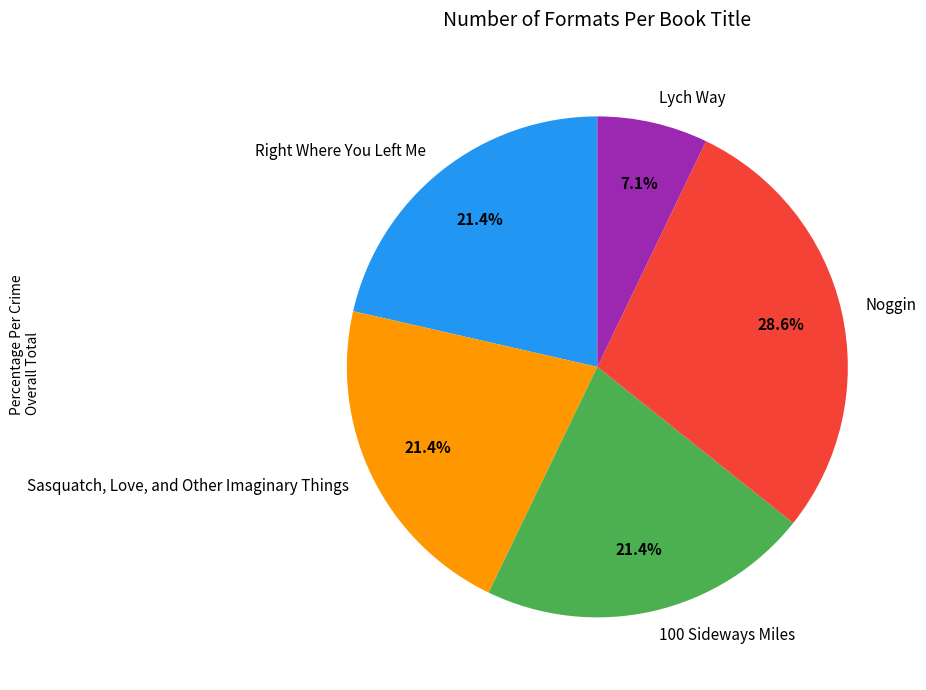

True or false: Noggin accounts for 29% of the total.

True